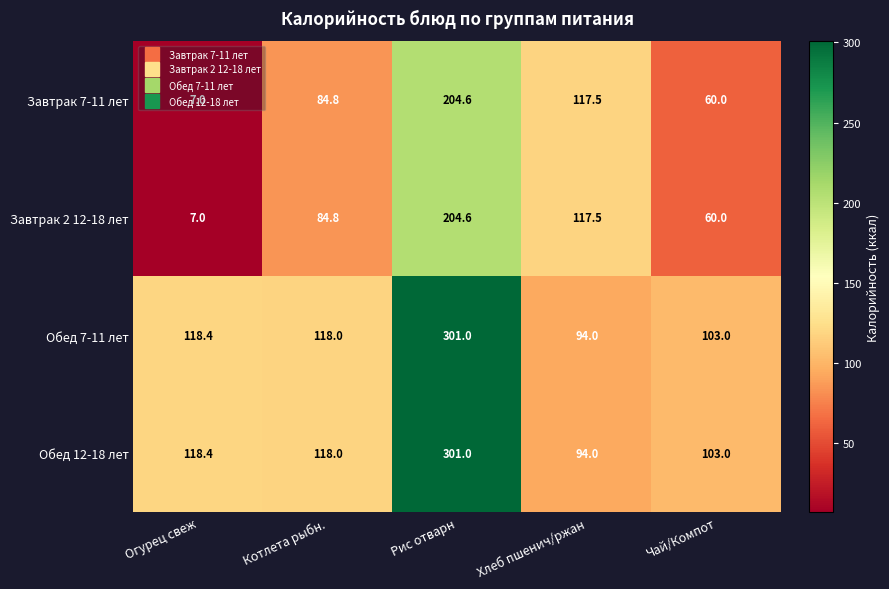

What is the sum of all Завтрак 2 12-18 лет values?

473.9